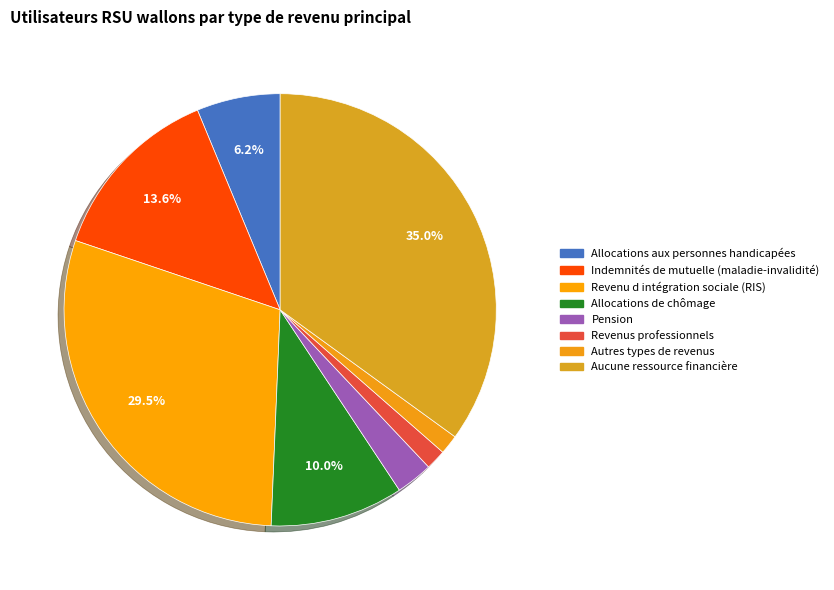

How many segments does this pie chart have?

8